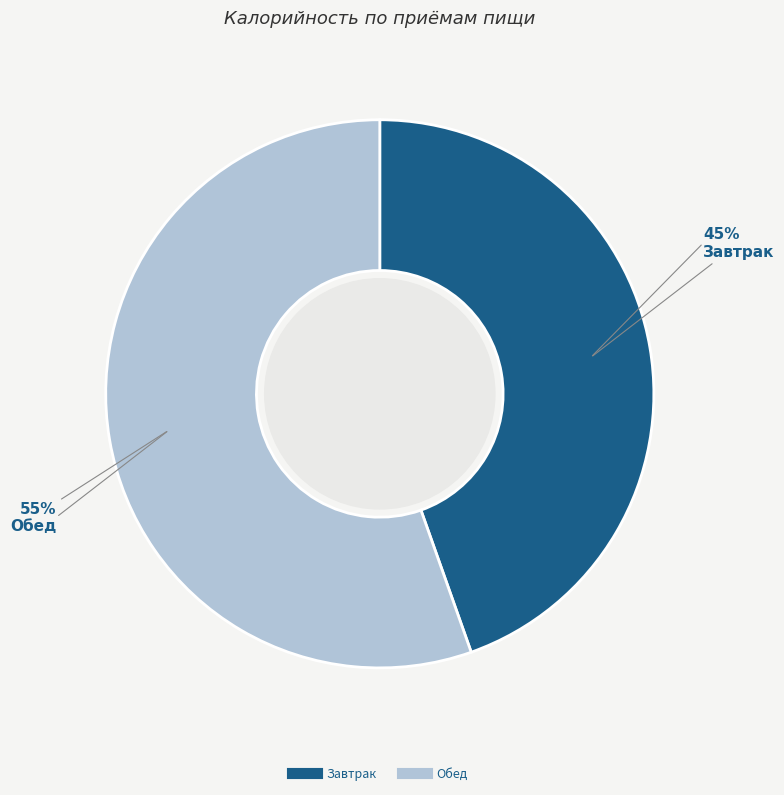

Which slice is the smallest?

Завтрак